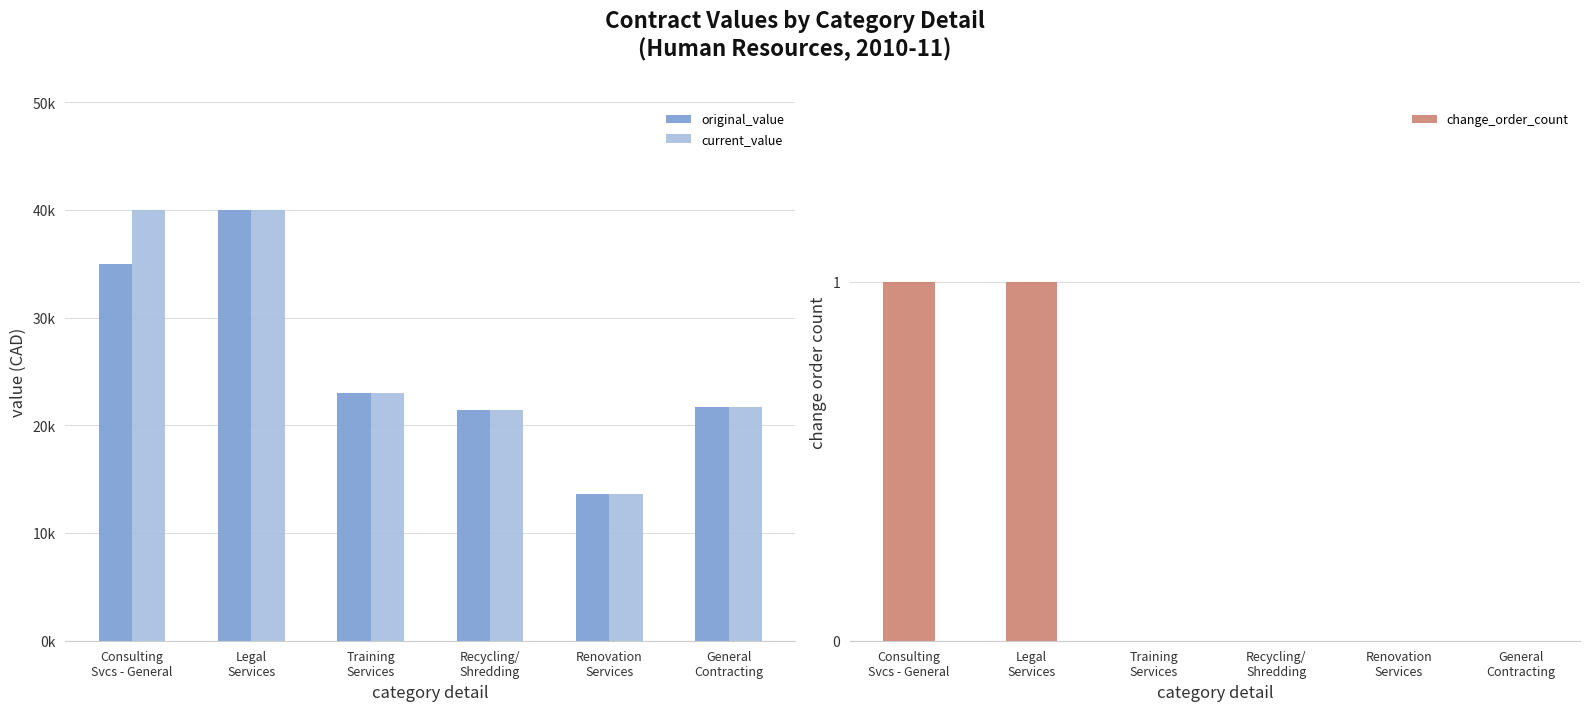

Where is current_value nearest to the value 26808?

Training
Services